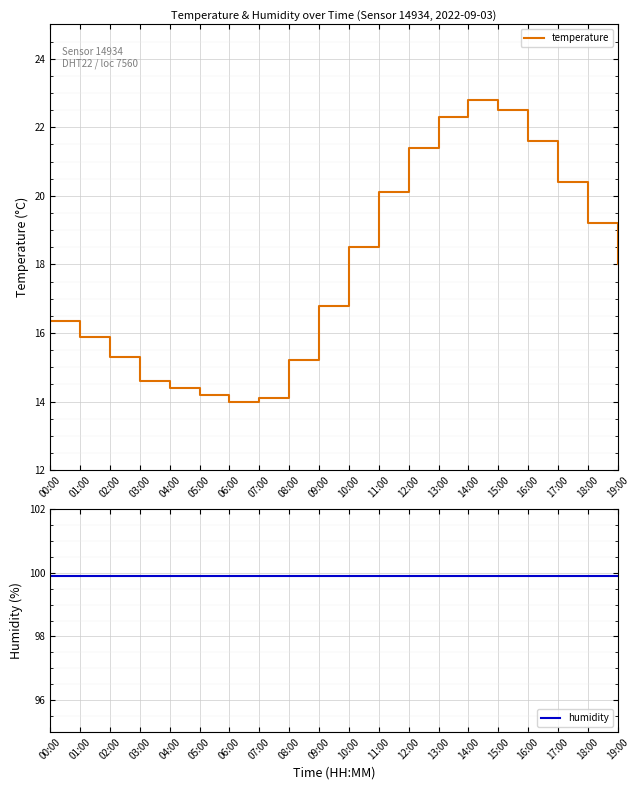

What is the average value of the temperature series?

17.9